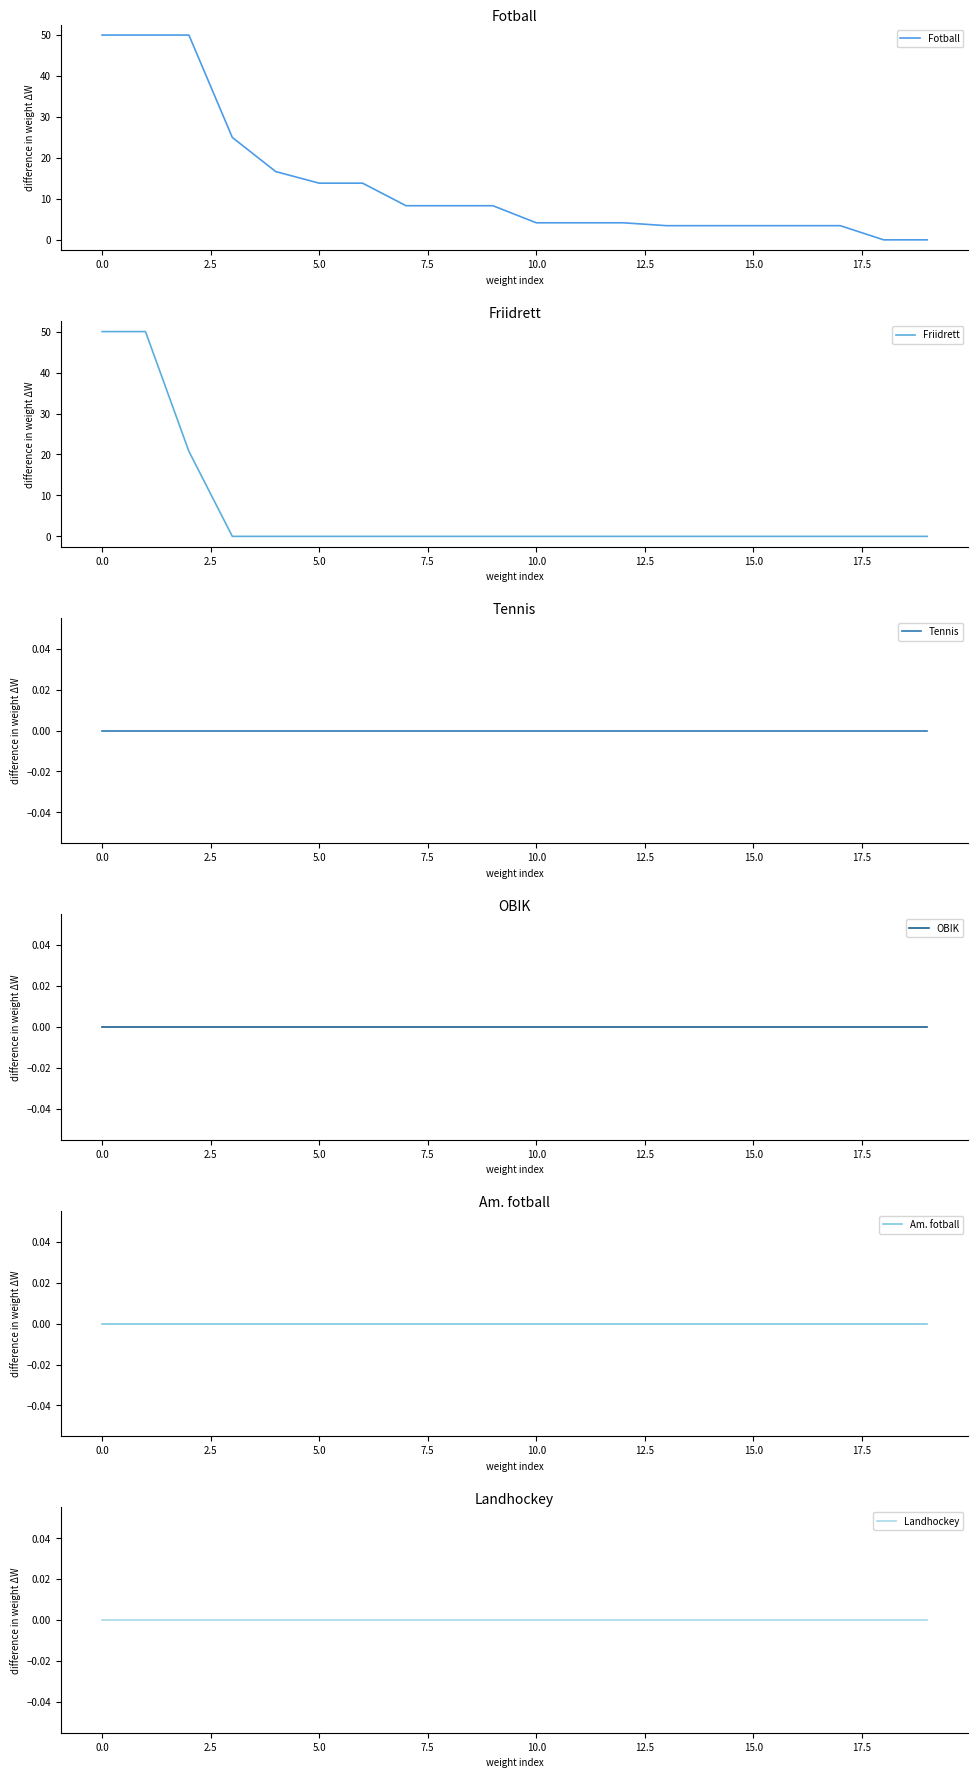

Reading left to right, list all the values displayed in this chart.

Fotball: 50.0	50.0	50.0	25.0	16.7	13.8	13.8	8.3	8.3	8.3	4.2	4.2	4.2	3.5	3.5	3.5	3.5	3.5	0.0	0.0
Friidrett: 50.0	50.0	20.8	0.0	0.0	0.0	0.0	0.0	0.0	0.0	0.0	0.0	0.0	0.0	0.0	0.0	0.0	0.0	0.0	0.0
Tennis: 0.0	0.0	0.0	0.0	0.0	0.0	0.0	0.0	0.0	0.0	0.0	0.0	0.0	0.0	0.0	0.0	0.0	0.0	0.0	0.0
OBIK: 0.0	0.0	0.0	0.0	0.0	0.0	0.0	0.0	0.0	0.0	0.0	0.0	0.0	0.0	0.0	0.0	0.0	0.0	0.0	0.0
Am. fotball: 0.0	0.0	0.0	0.0	0.0	0.0	0.0	0.0	0.0	0.0	0.0	0.0	0.0	0.0	0.0	0.0	0.0	0.0	0.0	0.0
Landhockey: 0.0	0.0	0.0	0.0	0.0	0.0	0.0	0.0	0.0	0.0	0.0	0.0	0.0	0.0	0.0	0.0	0.0	0.0	0.0	0.0